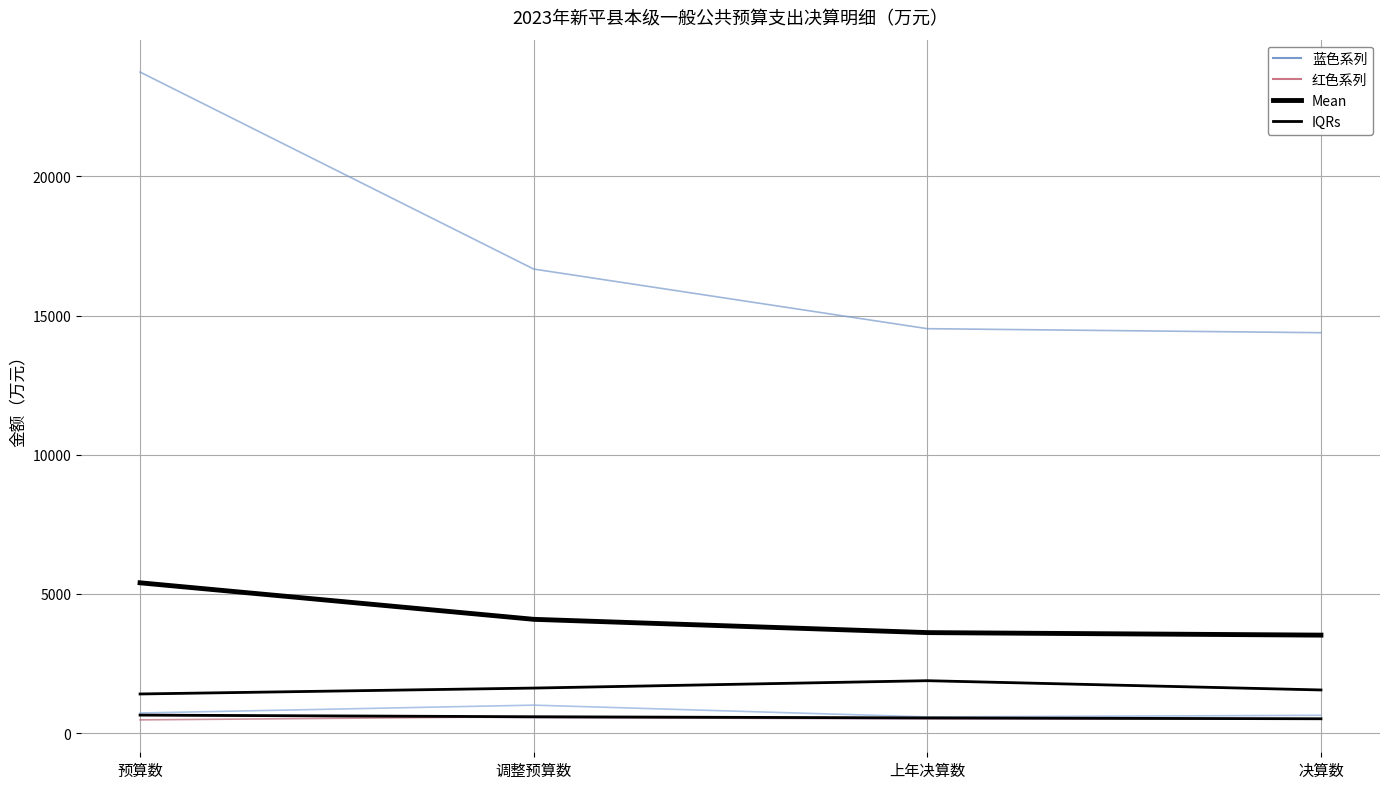

How many values in the 一般公共服务支出 series exceed 16673?

1